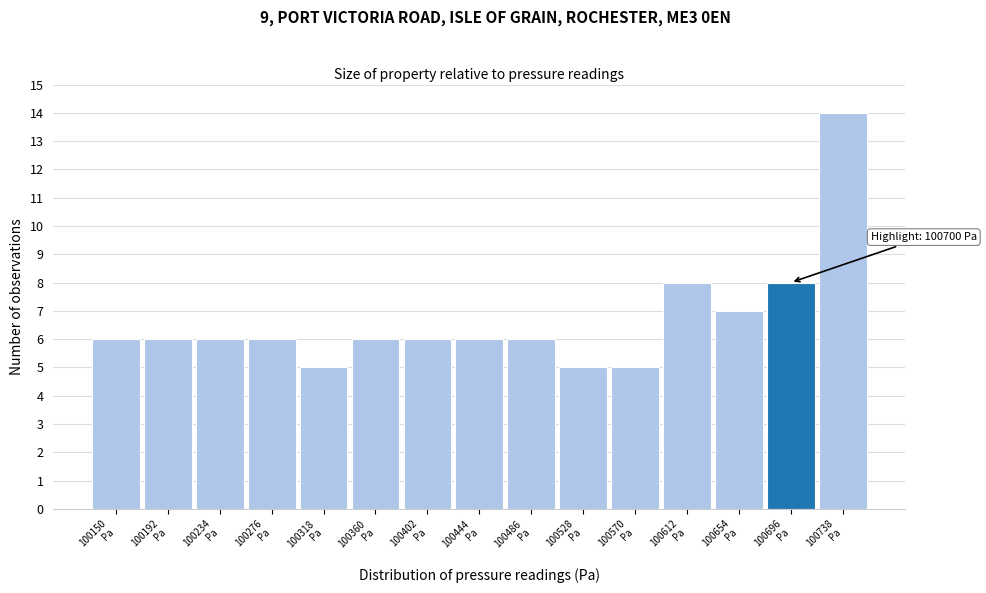

Reading left to right, what are all the values shown in this chart?

6	6	6	6	5	6	6	6	6	5	5	8	7	8	14